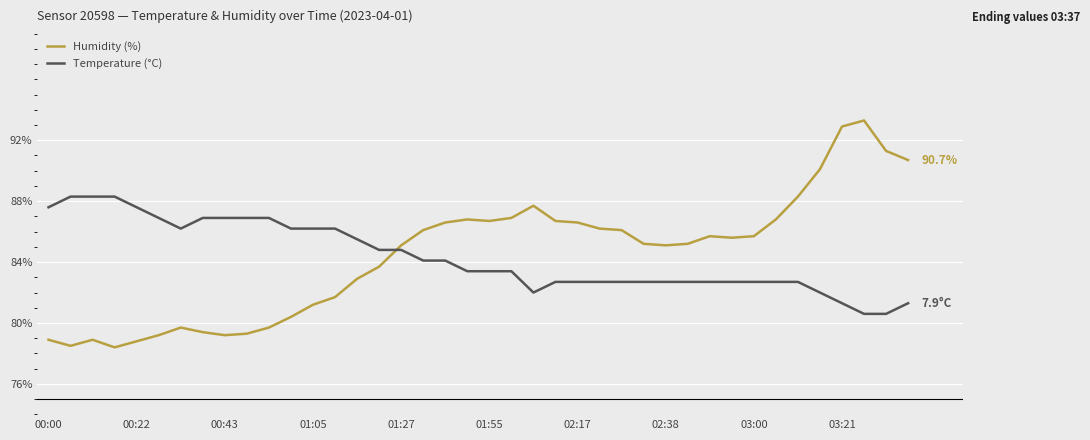

Does the chart have visible grid lines?

Yes